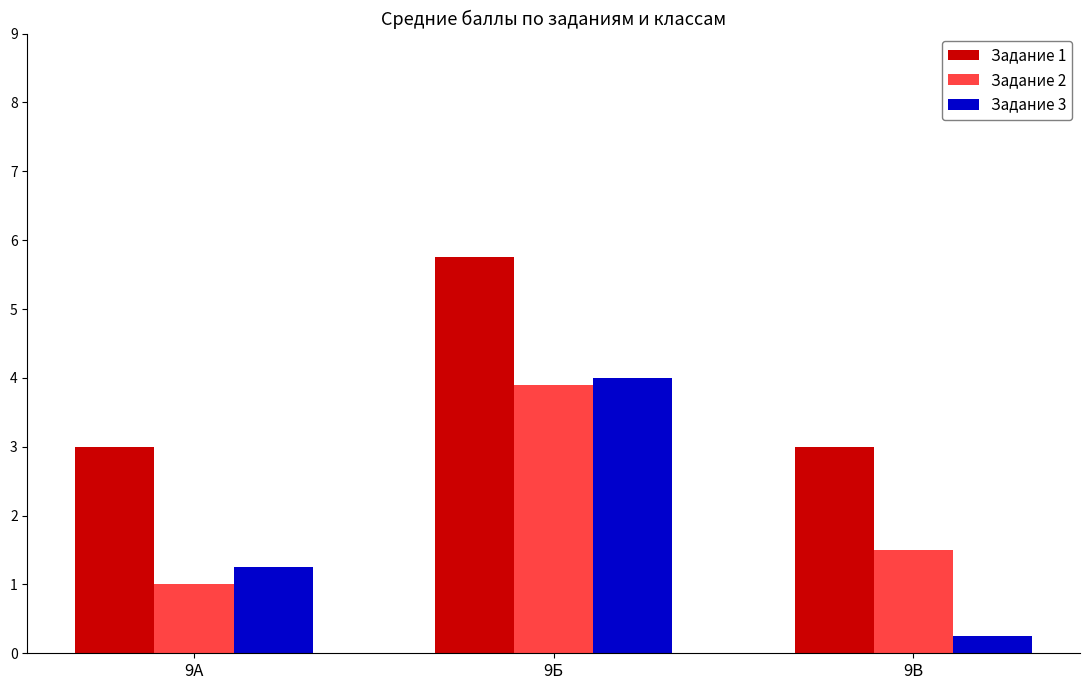

Which series has the largest total across all categories?

Задание 1